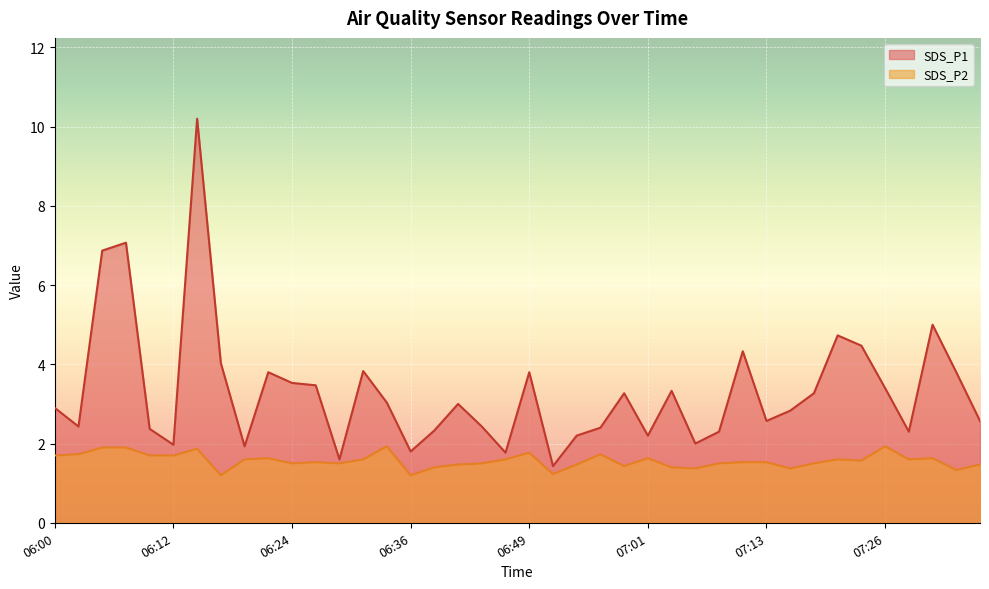

What is the maximum value shown in the chart?

10.2